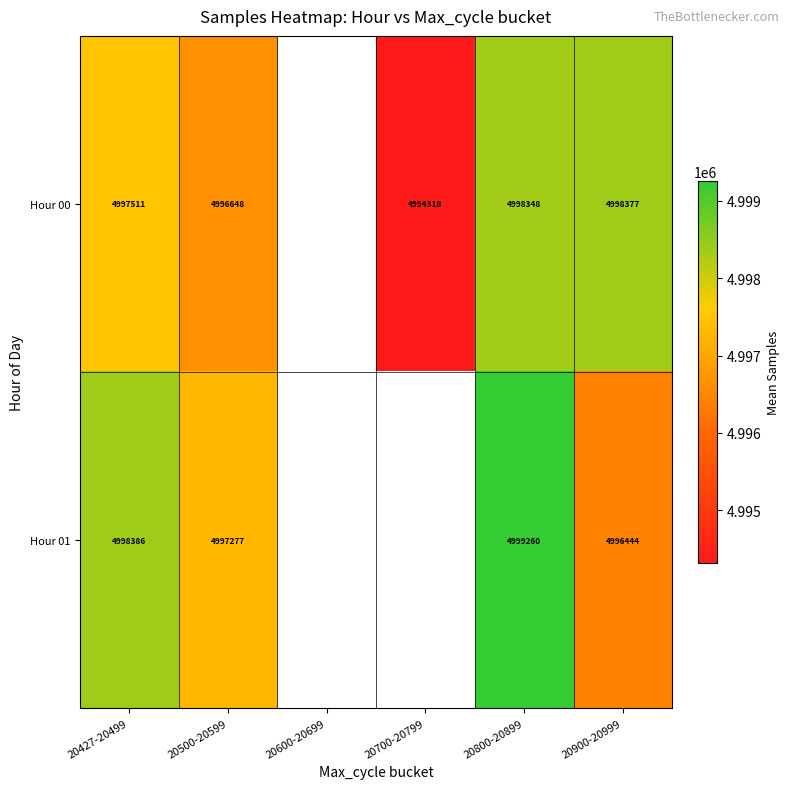

What is the minimum value shown in the chart?

4994317.5